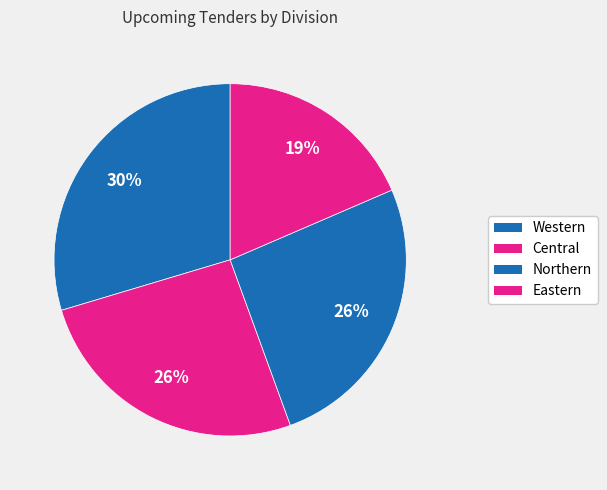

How many segments does this pie chart have?

4